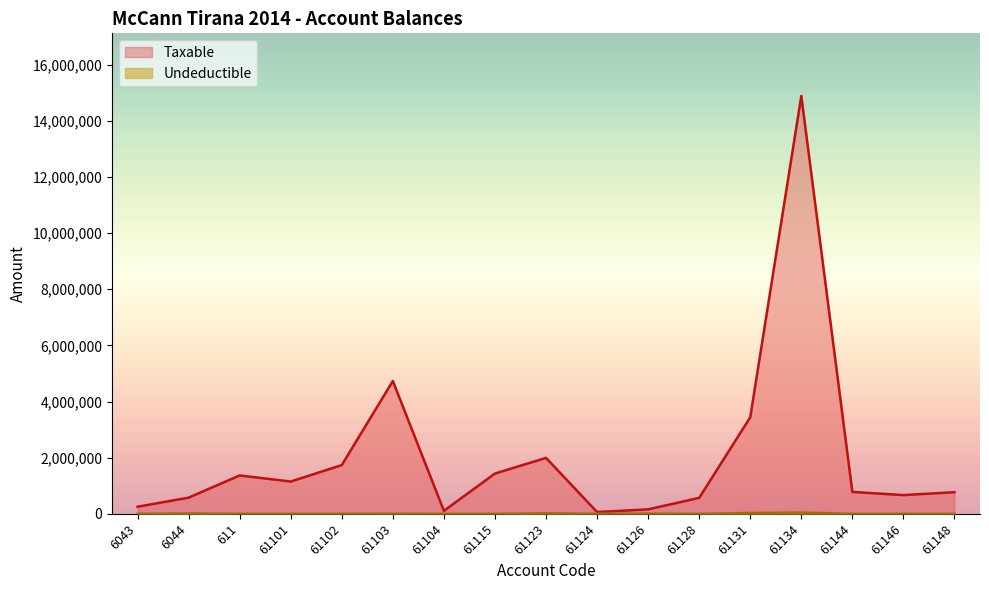

What is the total value across all series at 61124?

61813.2